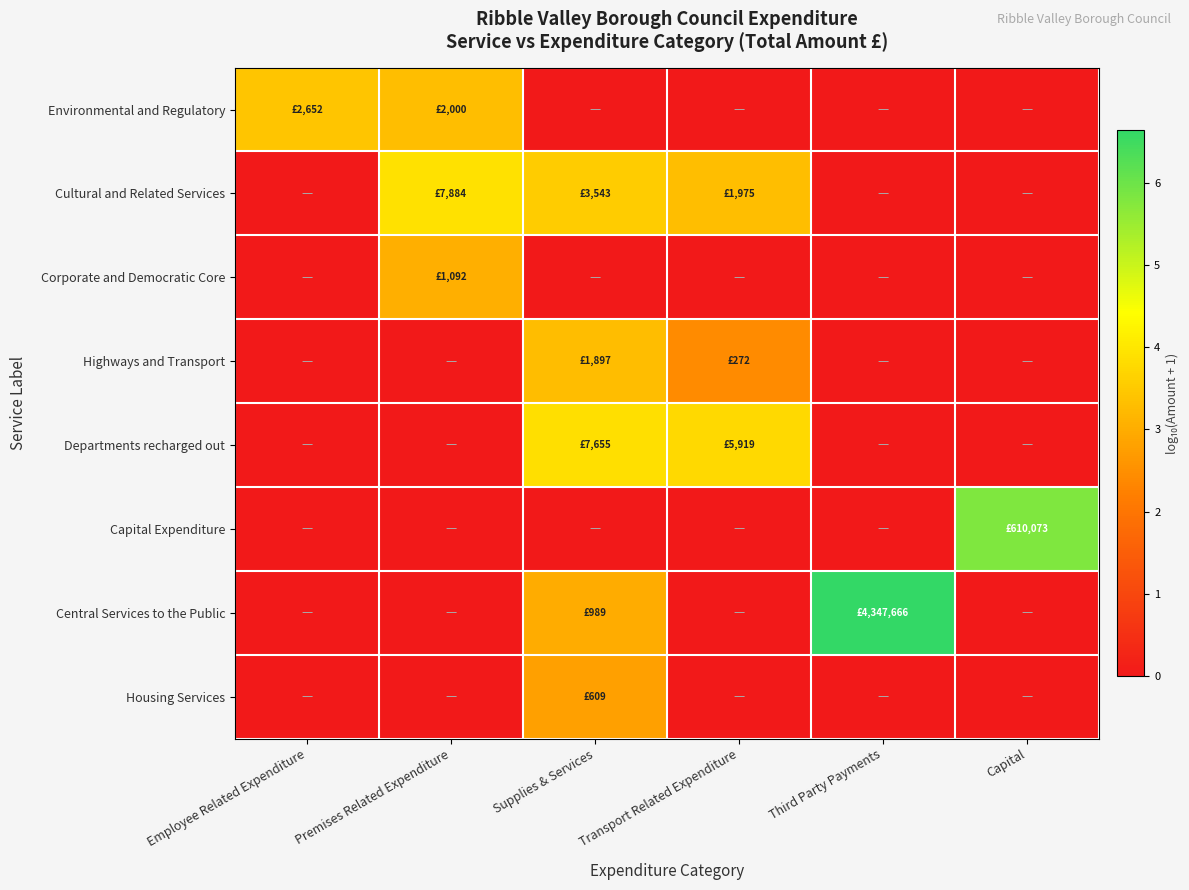

Reading right to left, transcribe all the data shown in this chart.

Environmental and Regulatory: Capital=0.0	Third Party Payments=0.0	Transport Related Expenditure=0.0	Supplies & Services=0.0	Premises Related Expenditure=3.3	Employee Related Expenditure=3.4
Cultural and Related Services: Capital=0.0	Third Party Payments=0.0	Transport Related Expenditure=3.3	Supplies & Services=3.5	Premises Related Expenditure=3.9	Employee Related Expenditure=0.0
Corporate and Democratic Core: Capital=0.0	Third Party Payments=0.0	Transport Related Expenditure=0.0	Supplies & Services=0.0	Premises Related Expenditure=3.0	Employee Related Expenditure=0.0
Highways and Transport: Capital=0.0	Third Party Payments=0.0	Transport Related Expenditure=2.4	Supplies & Services=3.3	Premises Related Expenditure=0.0	Employee Related Expenditure=0.0
Departments recharged out: Capital=0.0	Third Party Payments=0.0	Transport Related Expenditure=3.8	Supplies & Services=3.9	Premises Related Expenditure=0.0	Employee Related Expenditure=0.0
Capital Expenditure: Capital=5.8	Third Party Payments=0.0	Transport Related Expenditure=0.0	Supplies & Services=0.0	Premises Related Expenditure=0.0	Employee Related Expenditure=0.0
Central Services to the Public: Capital=0.0	Third Party Payments=6.6	Transport Related Expenditure=0.0	Supplies & Services=3.0	Premises Related Expenditure=0.0	Employee Related Expenditure=0.0
Housing Services: Capital=0.0	Third Party Payments=0.0	Transport Related Expenditure=0.0	Supplies & Services=2.8	Premises Related Expenditure=0.0	Employee Related Expenditure=0.0